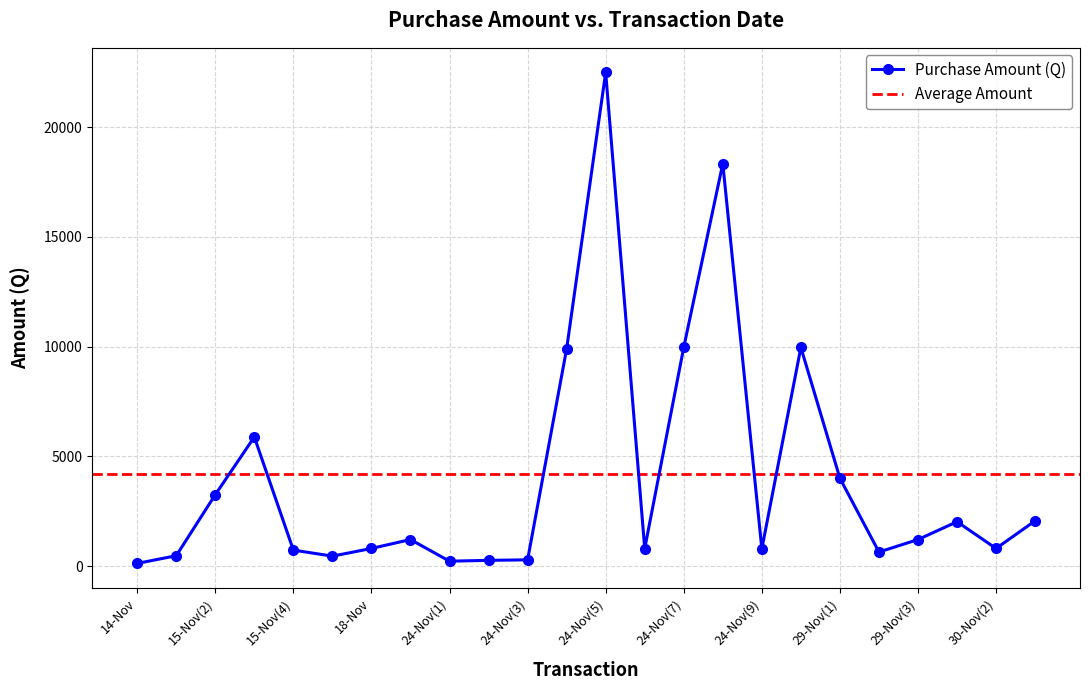

What is the label of the 21st point from the left?

29-Nov(3)